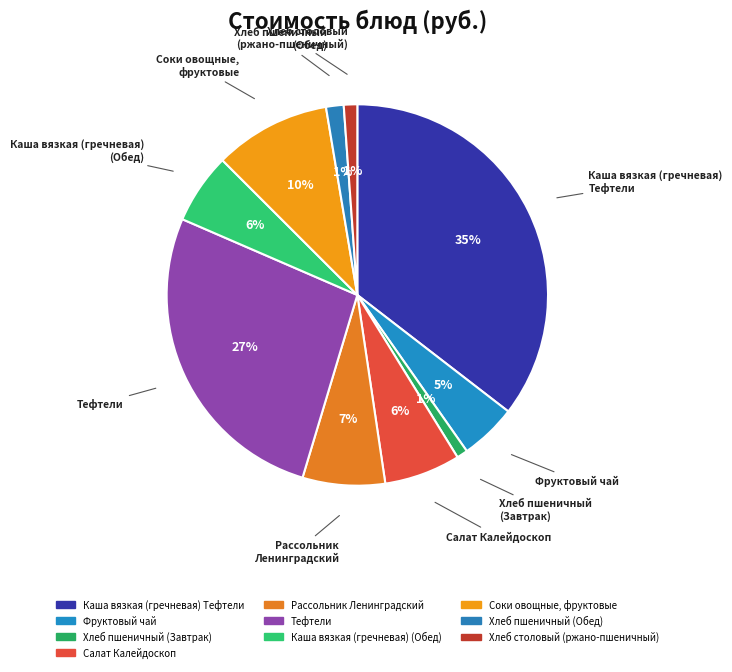

The Хлеб пшеничный (Обед) slice represents 1% of the pie. True or false?

True